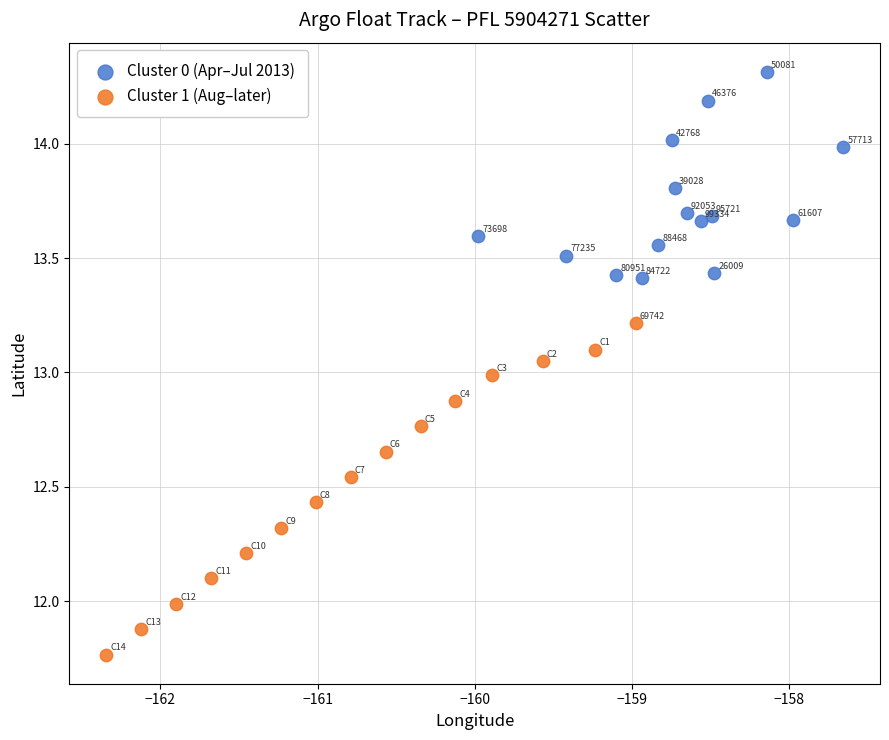

Which series reaches the maximum Y coordinate?

Cluster 0 (Apr–Jul 2013)